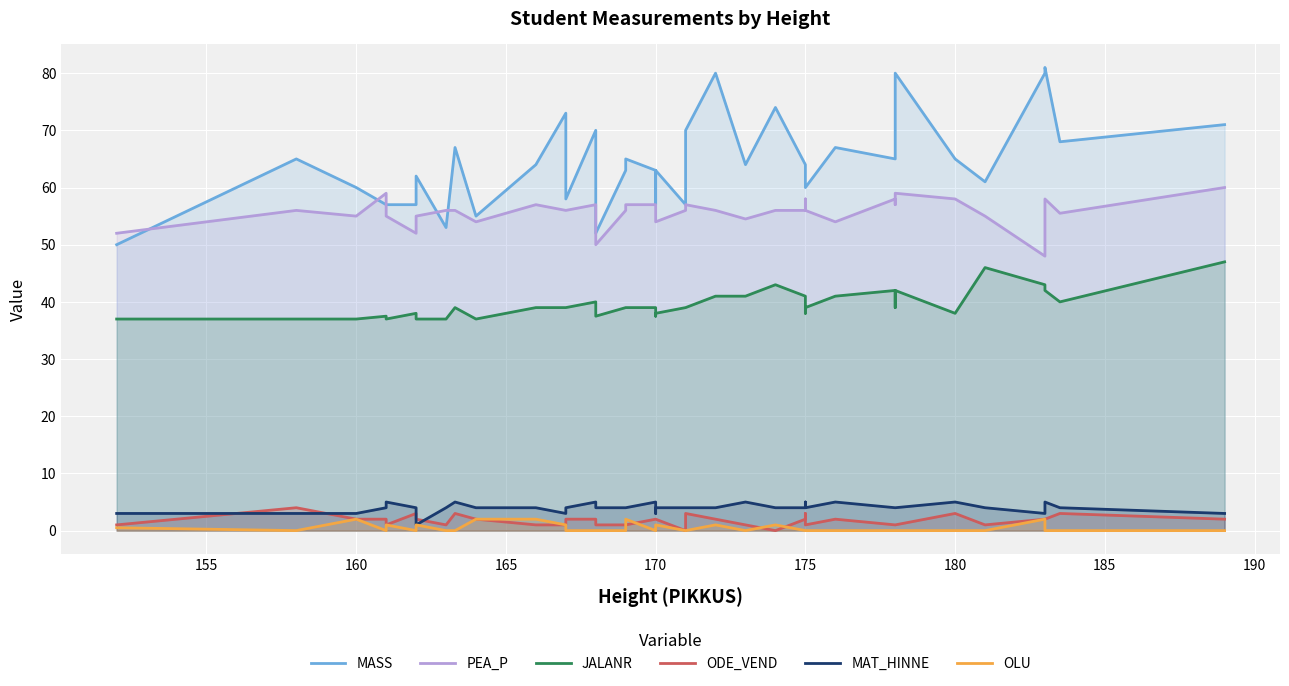

True or false: OLU has more than 2 points higher than both neighbors.

True